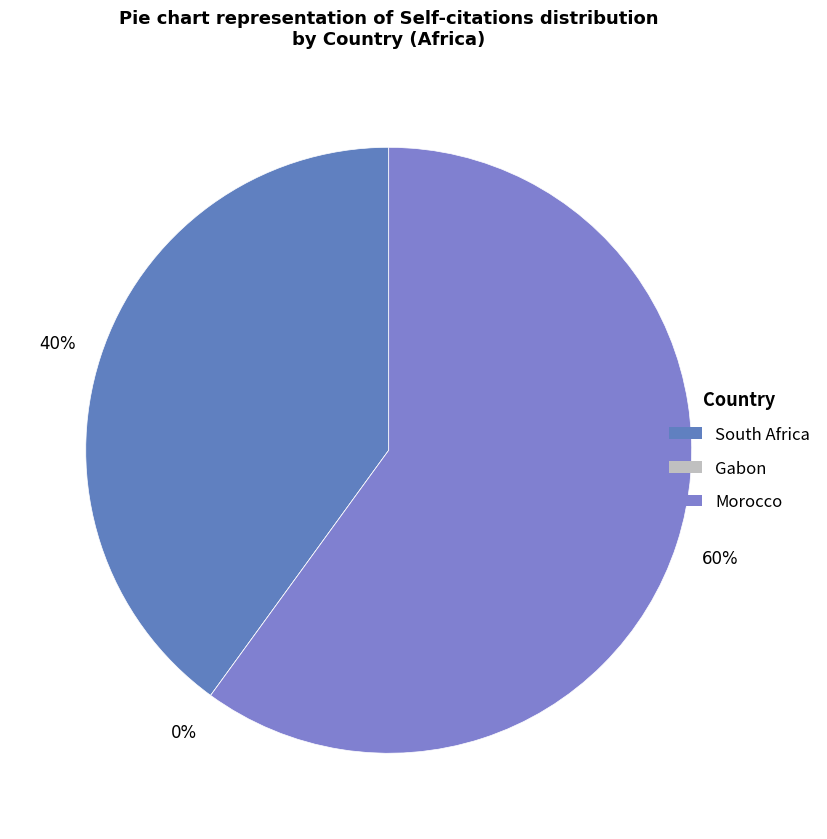

What portion of the pie excludes South Africa?

60.0%